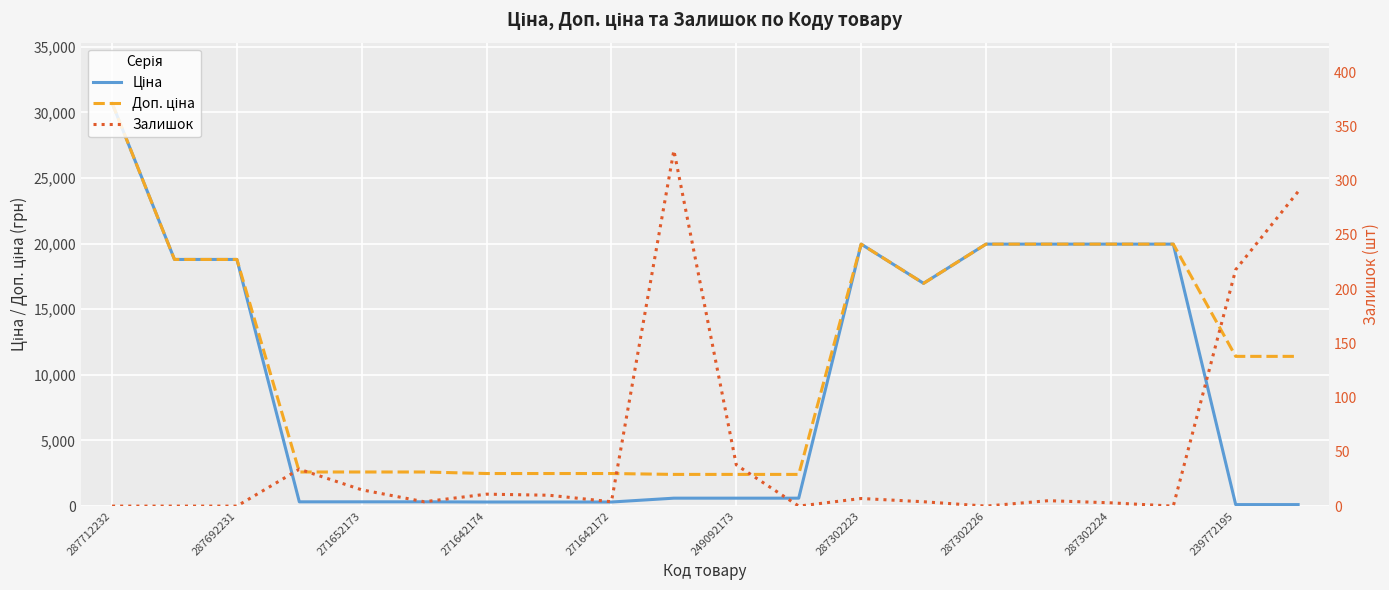

True or false: Ціна and Доп. ціна intersect in this chart.

False